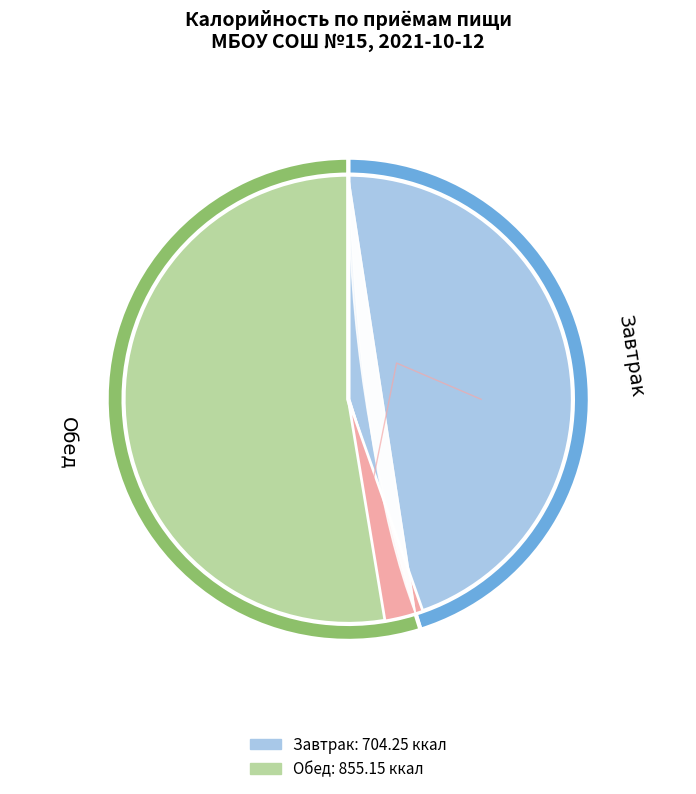

Rank the categories by value from highest to lowest.

Обед, Завтрак